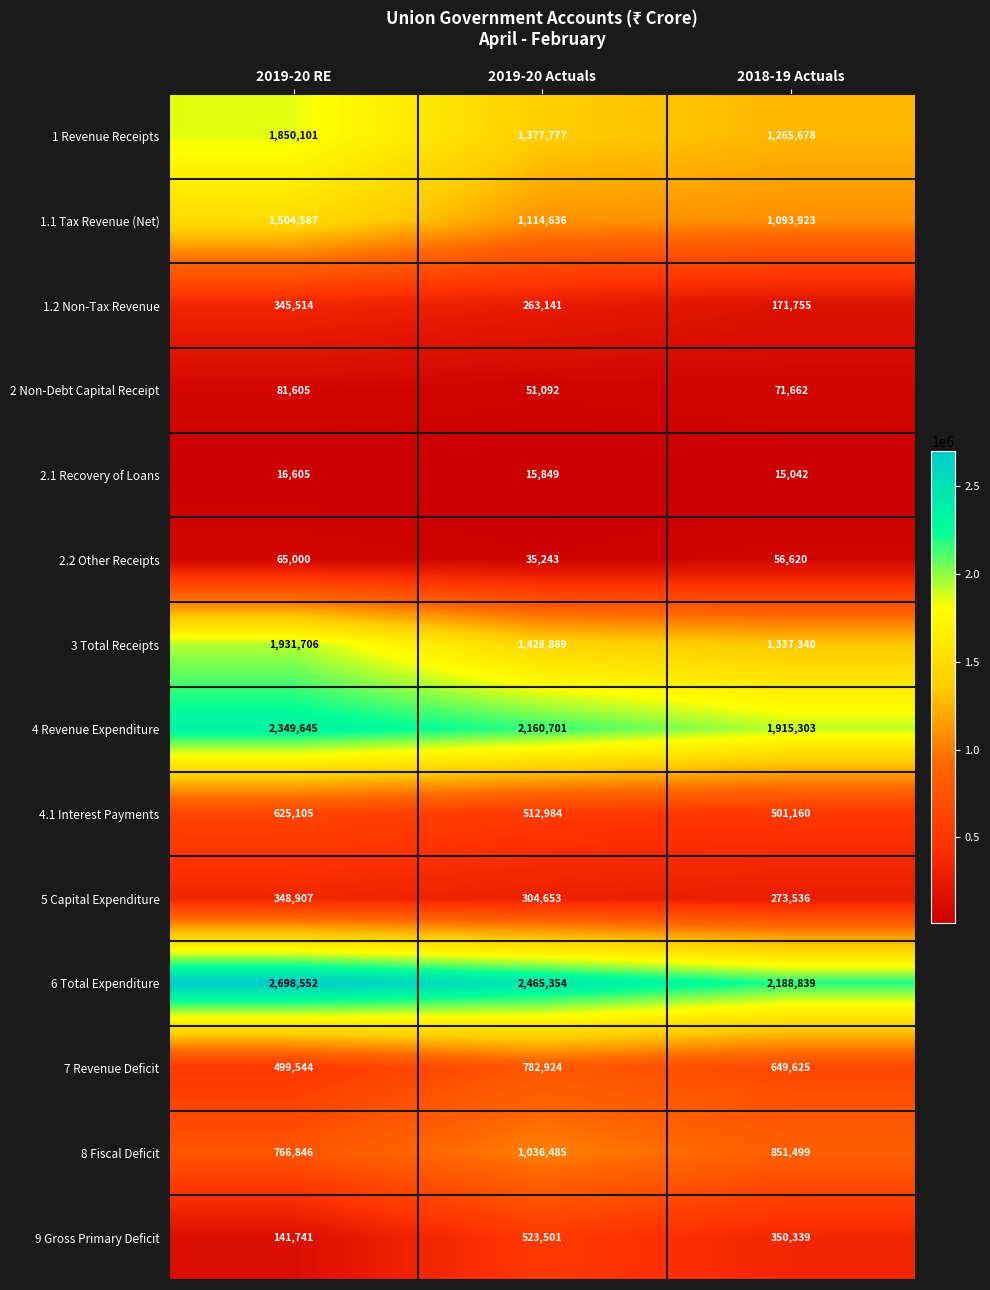

What is the minimum value for 4.1 Interest Payments?

501160